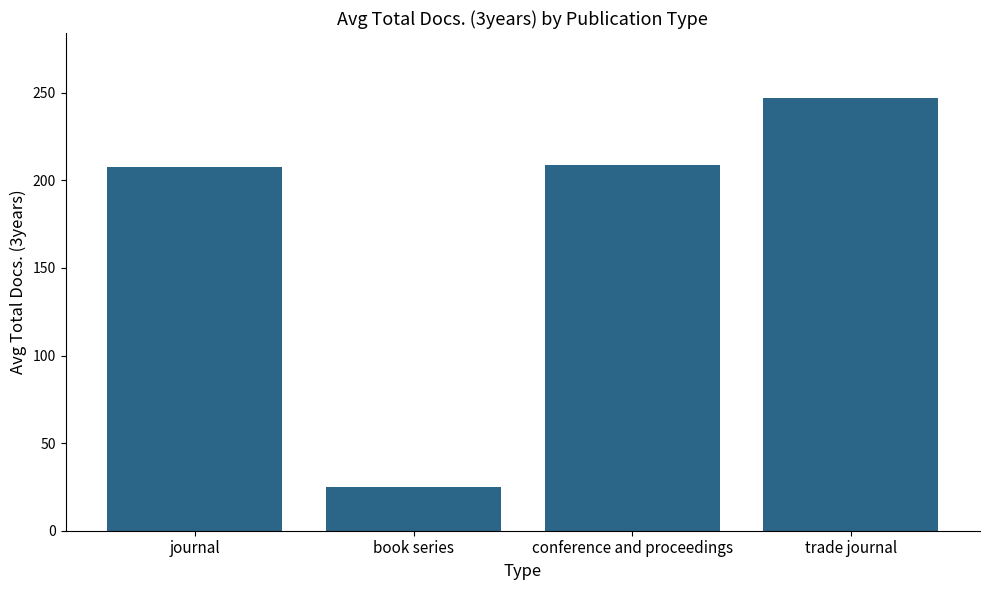

Reading right to left, list all the values displayed in this chart.

trade journal=247.0	conference and proceedings=209.0	book series=25.0	journal=207.5